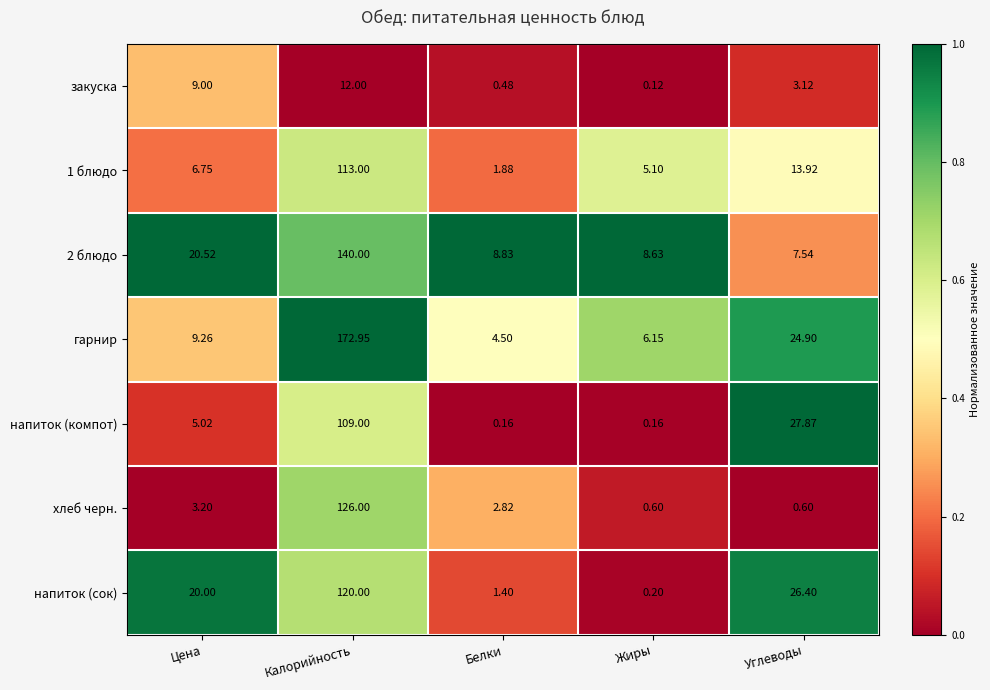

At which label does хлеб черн. first exceed 2?

Цена